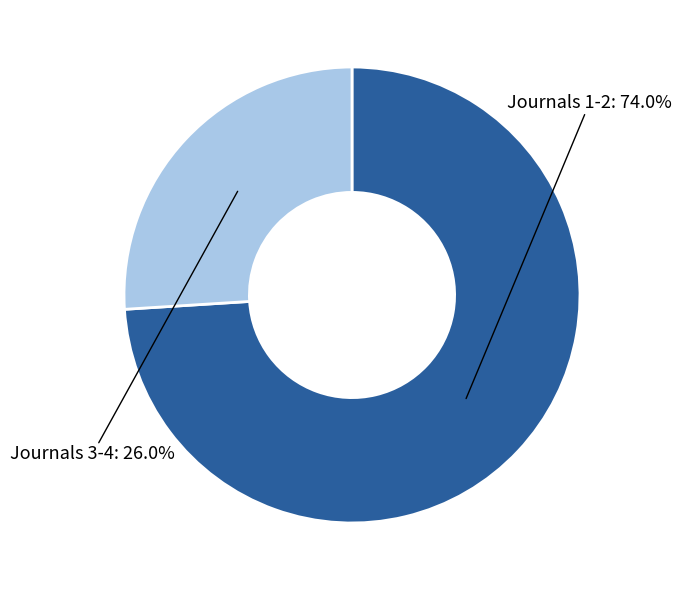

Count the number of slices in the pie.

2